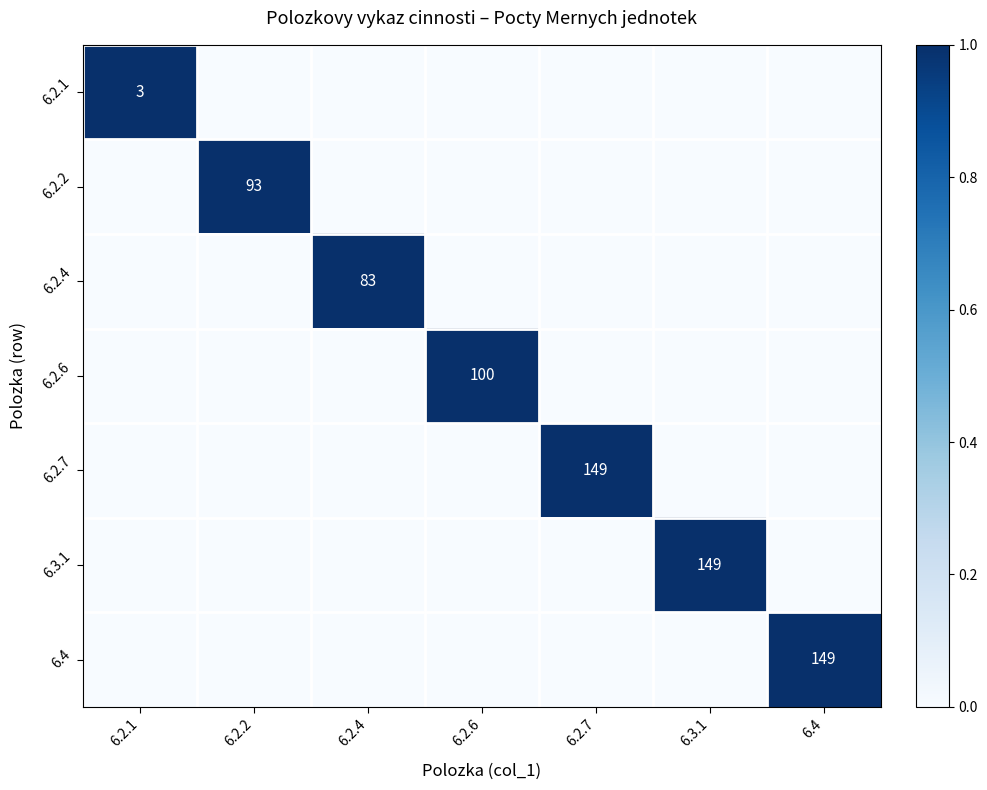

Is it true that 6.2.1 equals 3 at 6.2.1?

True